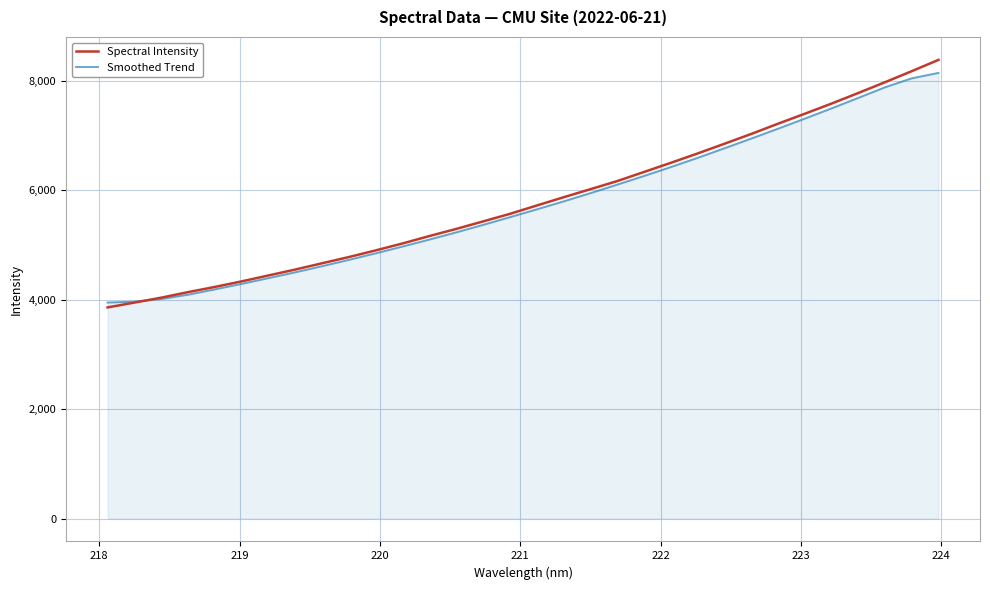

Which series ends up on top after the final intersection of Spectral Intensity and Smoothed Trend?

Spectral Intensity